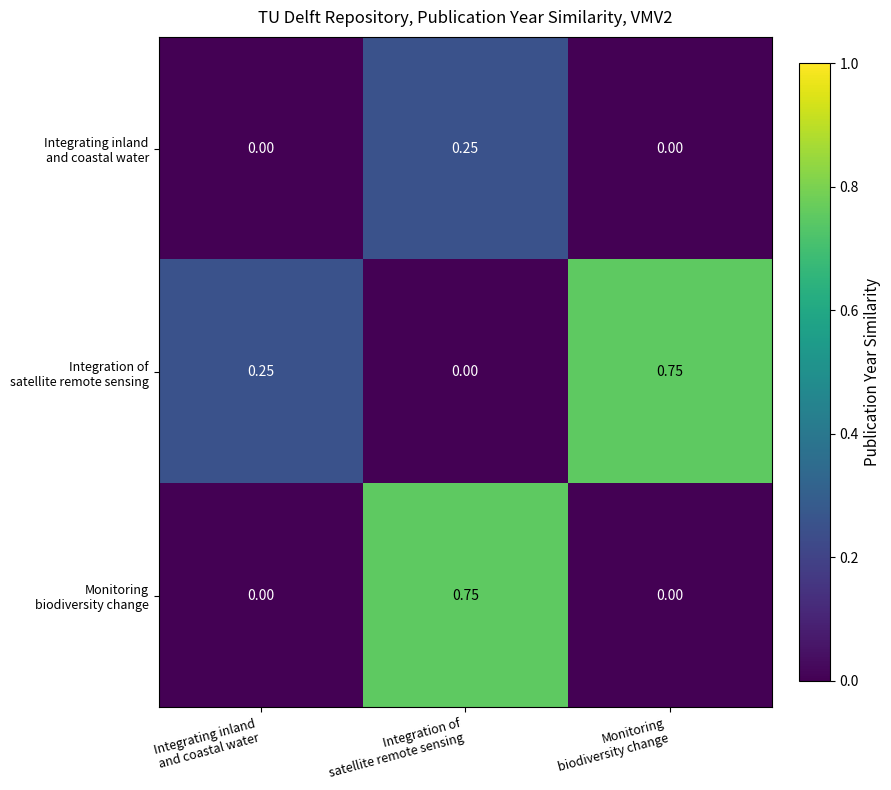

List the series in order of their peak value, highest first.

Integration of satellite remote sensing, Monitoring biodiversity change, Integrating inland and coastal water